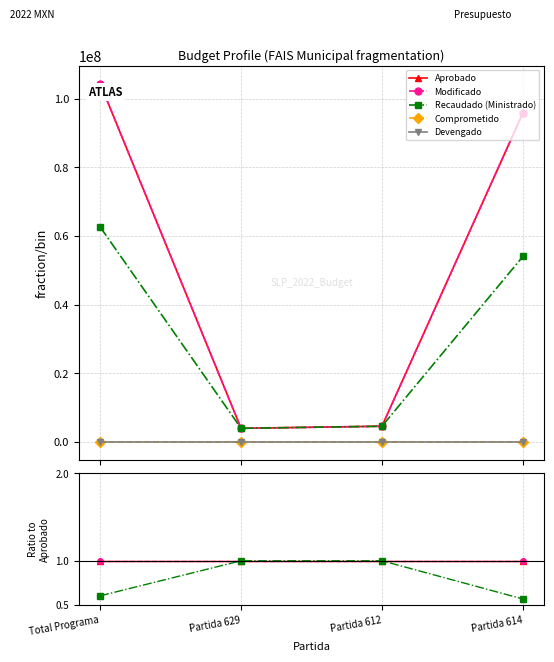

Which series changed the most between Total Programa and Partida 614?

Recaudado (Ministrado)